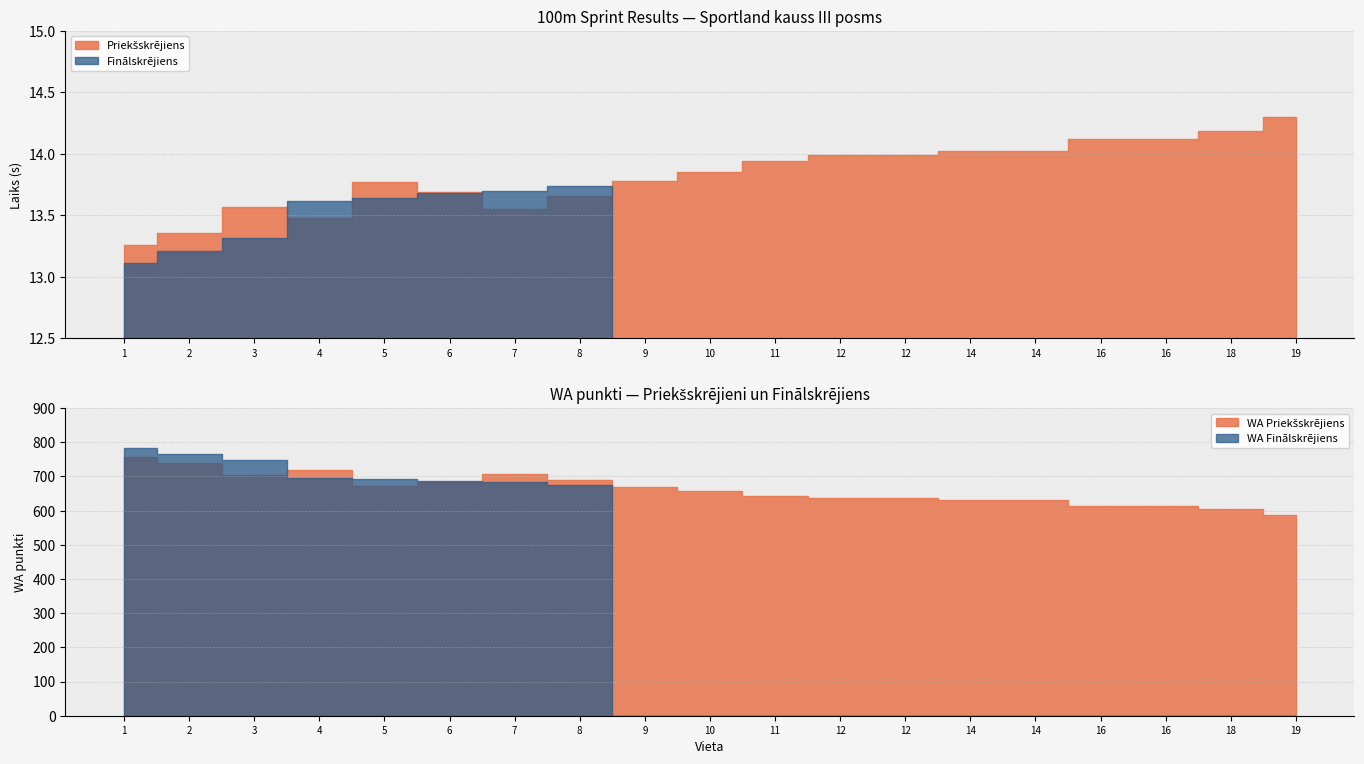

At how many categories does at least one series exceed 376?

19